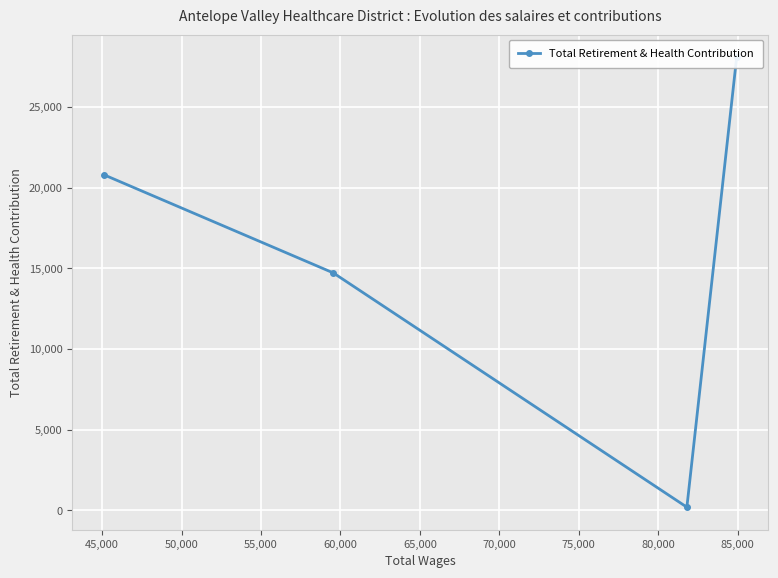

What is the difference between the second highest and minimum values?

20616